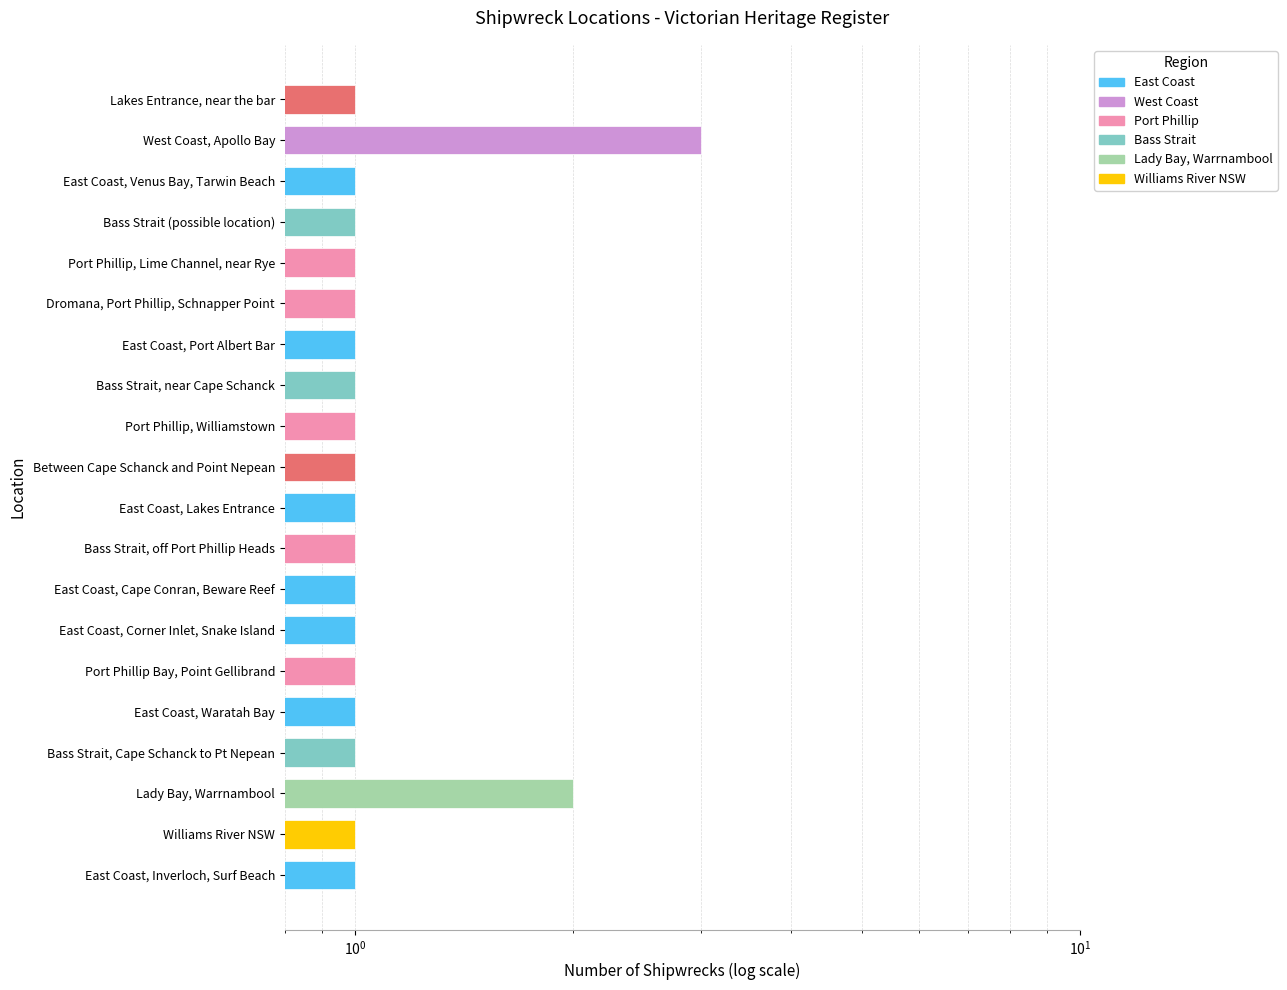

Does the chart contain stacked bars?

No